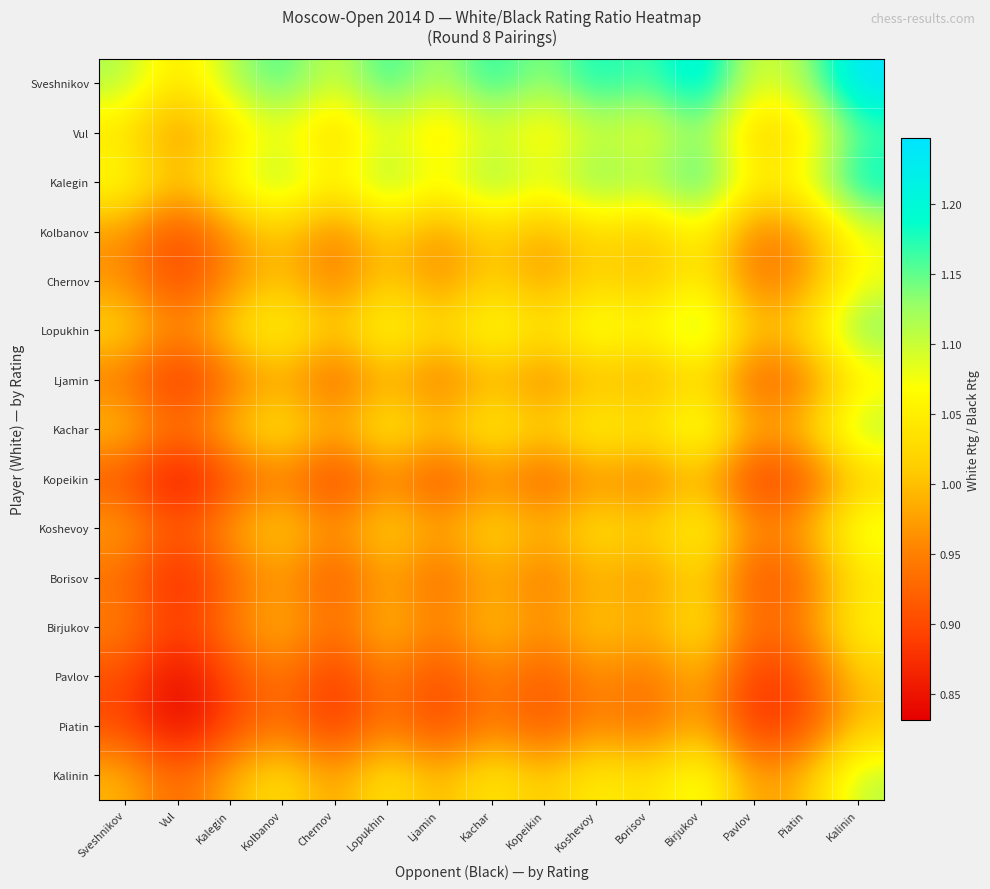

Between Vul and Birjukov, which series saw the biggest shift?

Sveshnikov